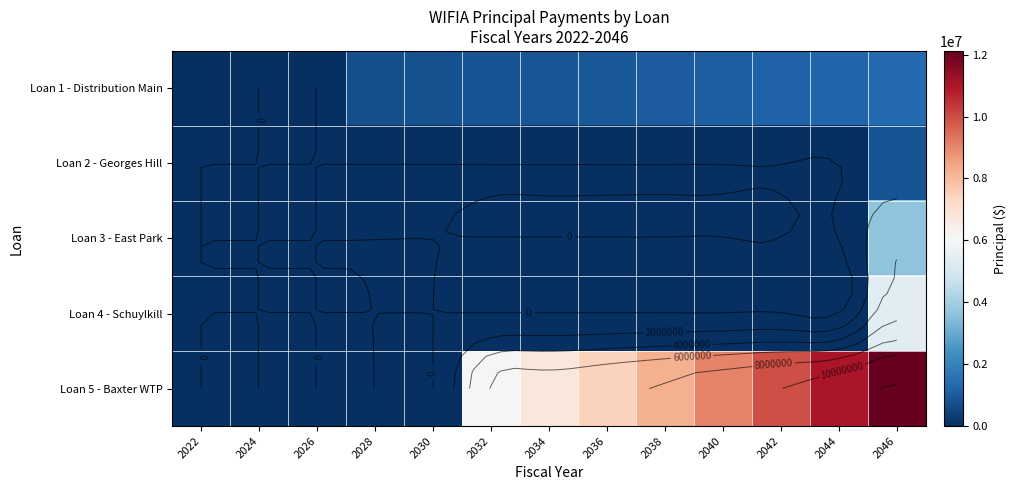

At which category is the sum across all series the highest?

2046